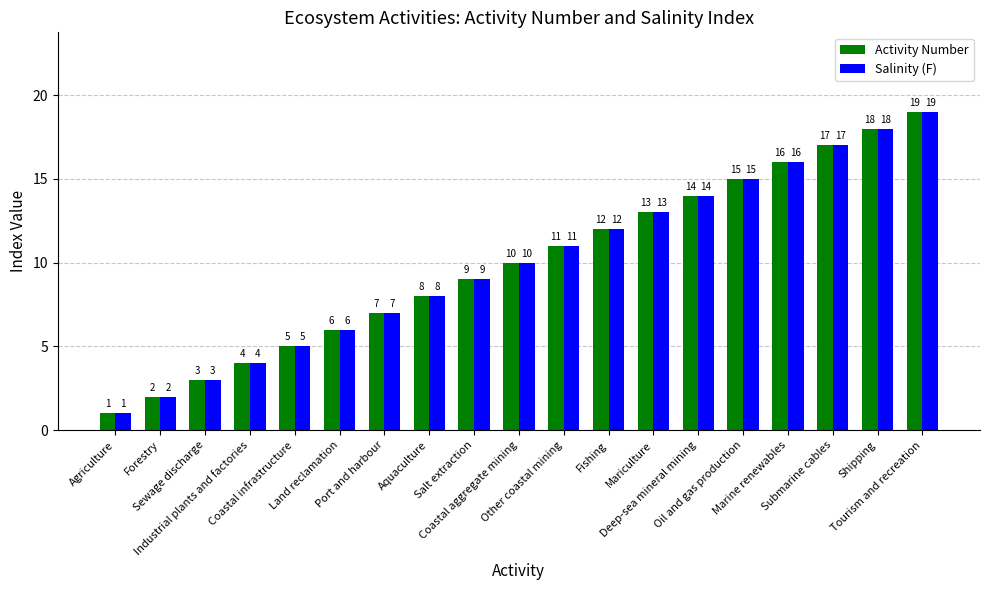

Reading right to left, what are all the values shown in this chart?

Activity Number: 19	18	17	16	15	14	13	12	11	10	9	8	7	6	5	4	3	2	1
Salinity (F): 19	18	17	16	15	14	13	12	11	10	9	8	7	6	5	4	3	2	1